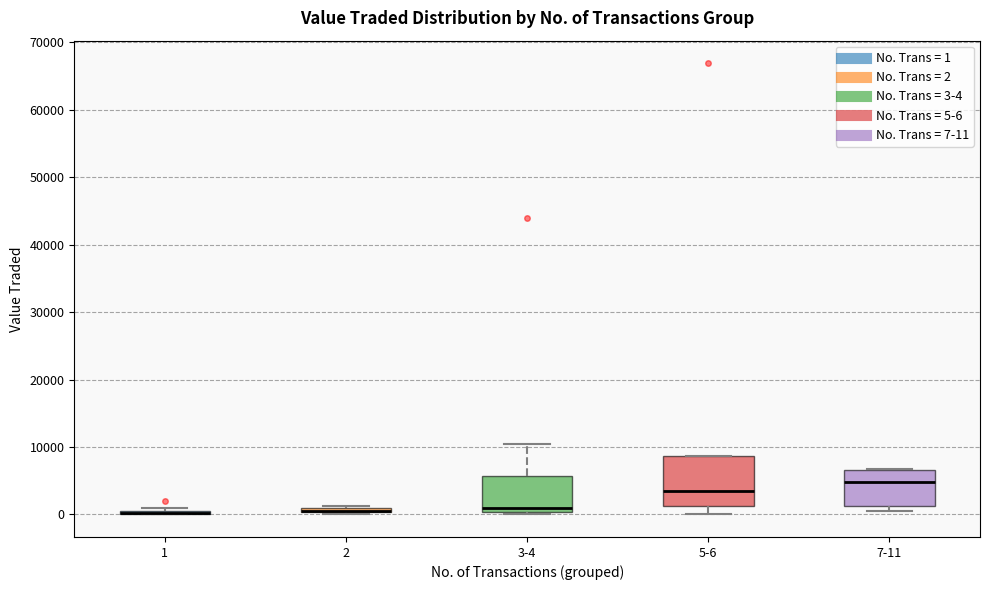

Which box is the tallest, from its lower edge to its upper edge?

5-6